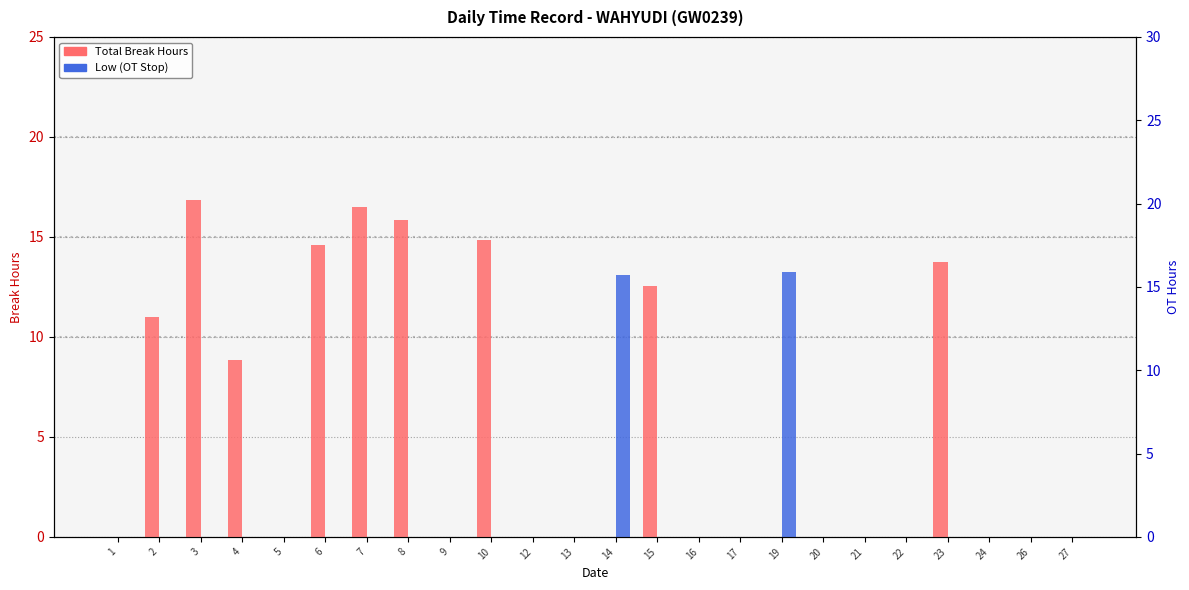

Which series has the widest spread of values?

Total Break Hours